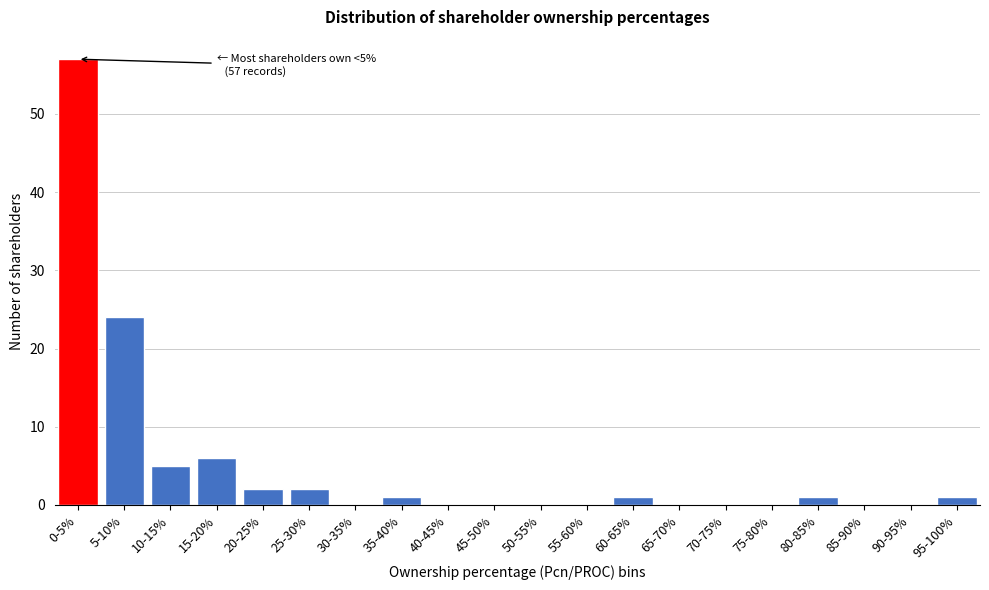

Reading right to left, extract all data points from this chart.

95-100%=1	90-95%=0	85-90%=0	80-85%=1	75-80%=0	70-75%=0	65-70%=0	60-65%=1	55-60%=0	50-55%=0	45-50%=0	40-45%=0	35-40%=1	30-35%=0	25-30%=2	20-25%=2	15-20%=6	10-15%=5	5-10%=24	0-5%=57